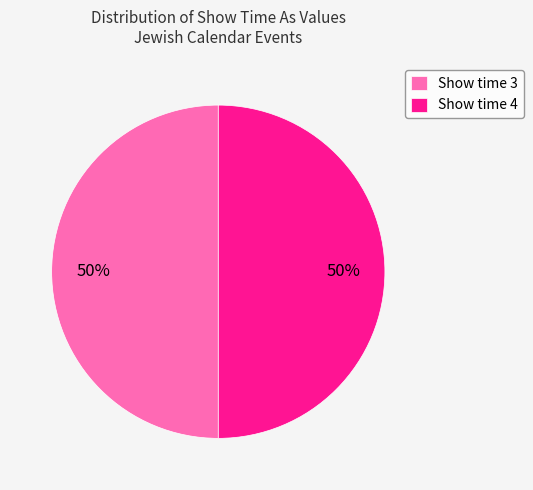

To the nearest percent, what is the combined percentage of Show time 3 and Show time 4?

100%